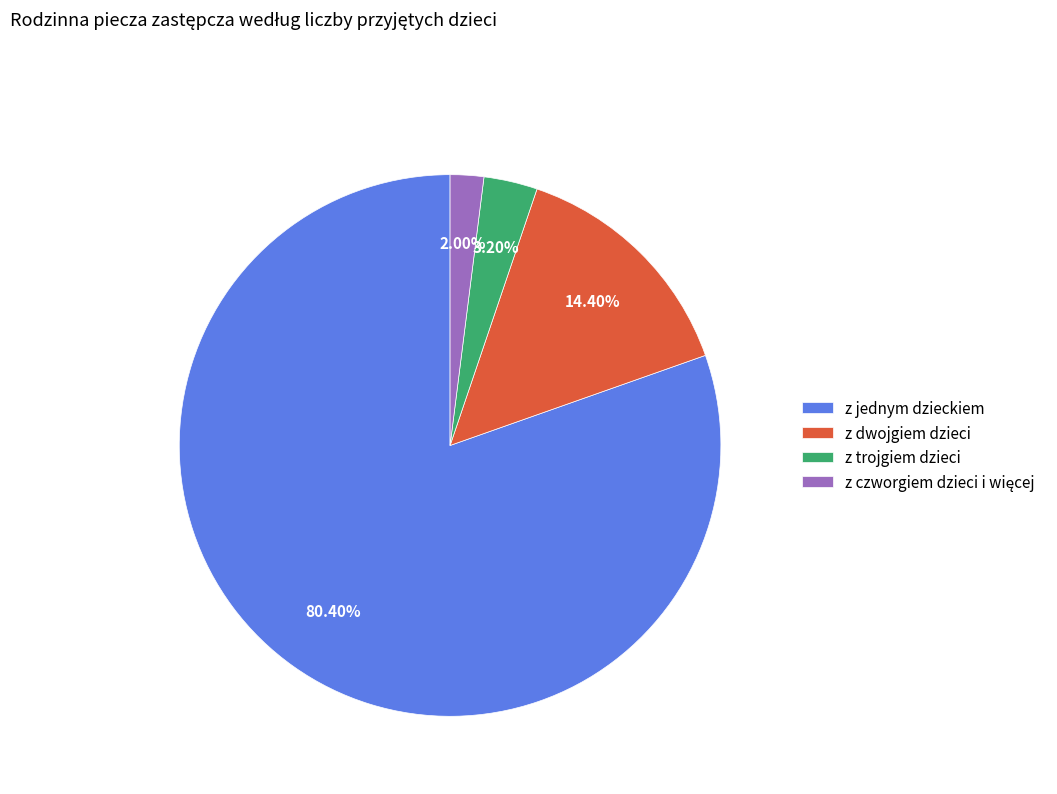

To the nearest percent, what is the difference between the largest and smallest slice percentages?

78%